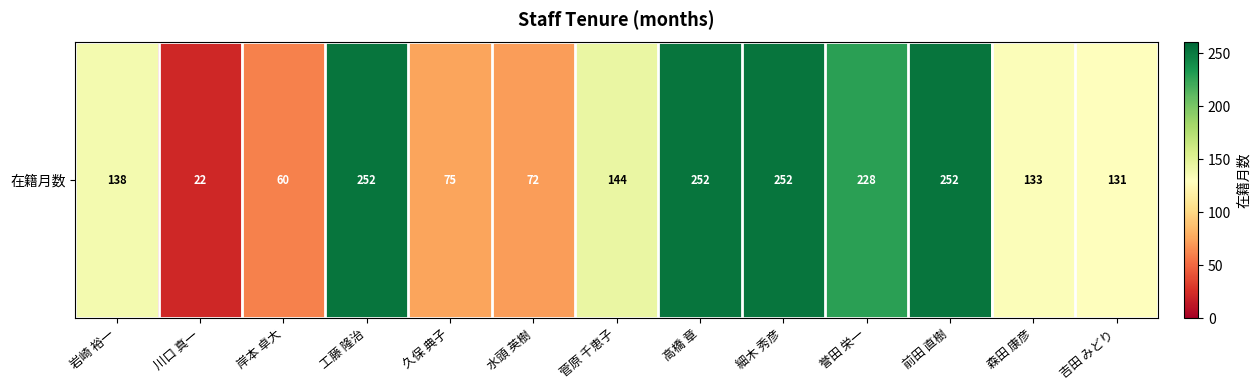

How many data points are less than 138?

6